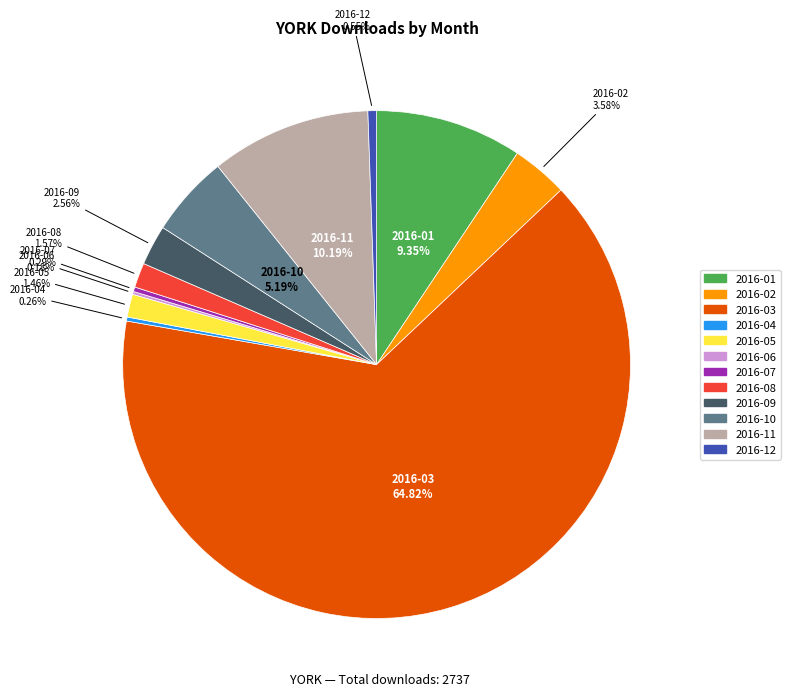

What percentage is the 2016-12 slice, to the nearest percent?

1%